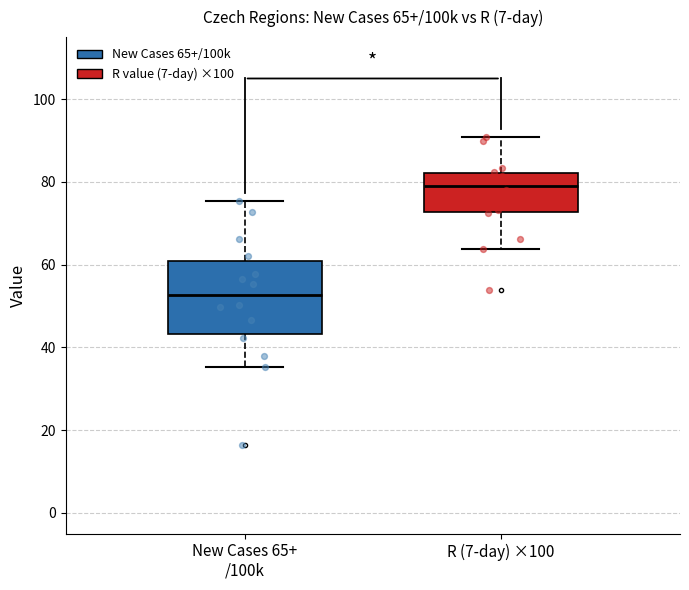

Which box has the lowest median line?

New Cases 65+ /100k